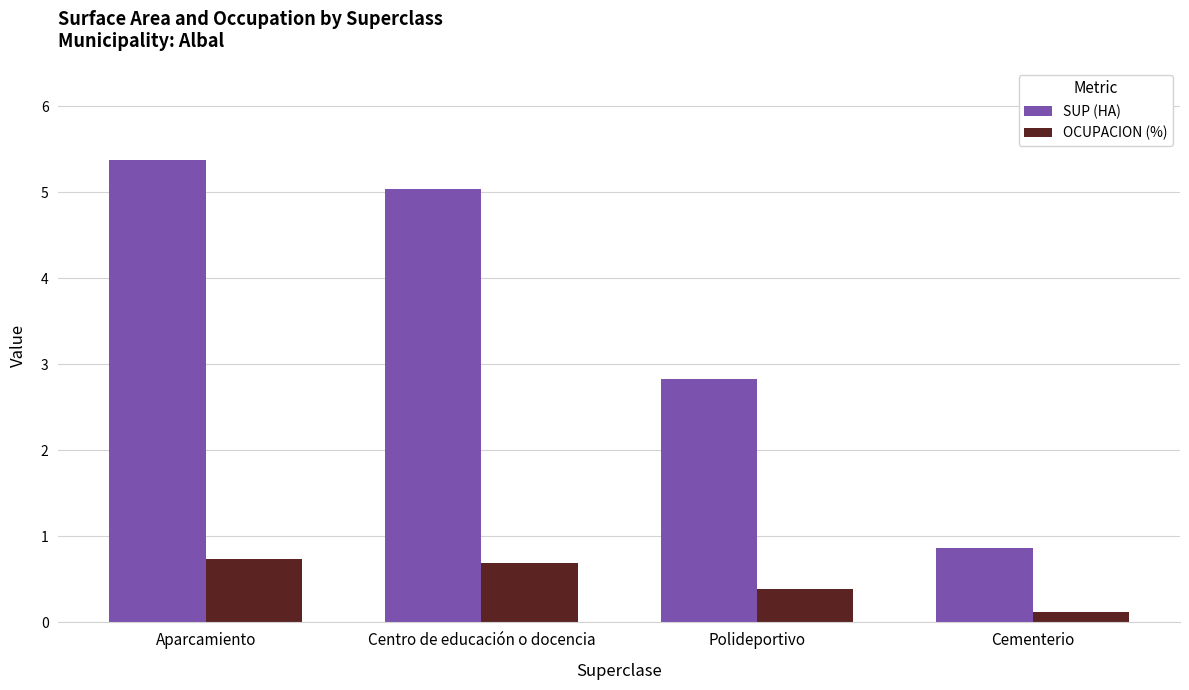

Reading right to left, what are all the values shown in this chart?

SUP (HA): Cementerio=0.9	Polideportivo=2.8	Centro de educación o docencia=5.0	Aparcamiento=5.4
OCUPACION (%): Cementerio=0.1	Polideportivo=0.4	Centro de educación o docencia=0.7	Aparcamiento=0.7